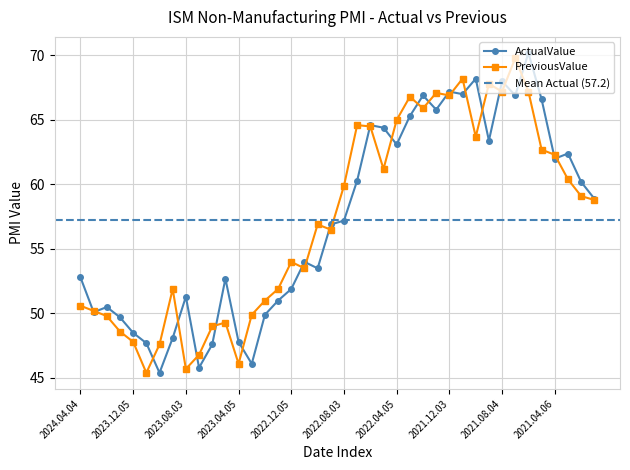

Between which two adjacent categories do PreviousValue and ActualValue first intersect?

2024.04.04 and 2024.03.05